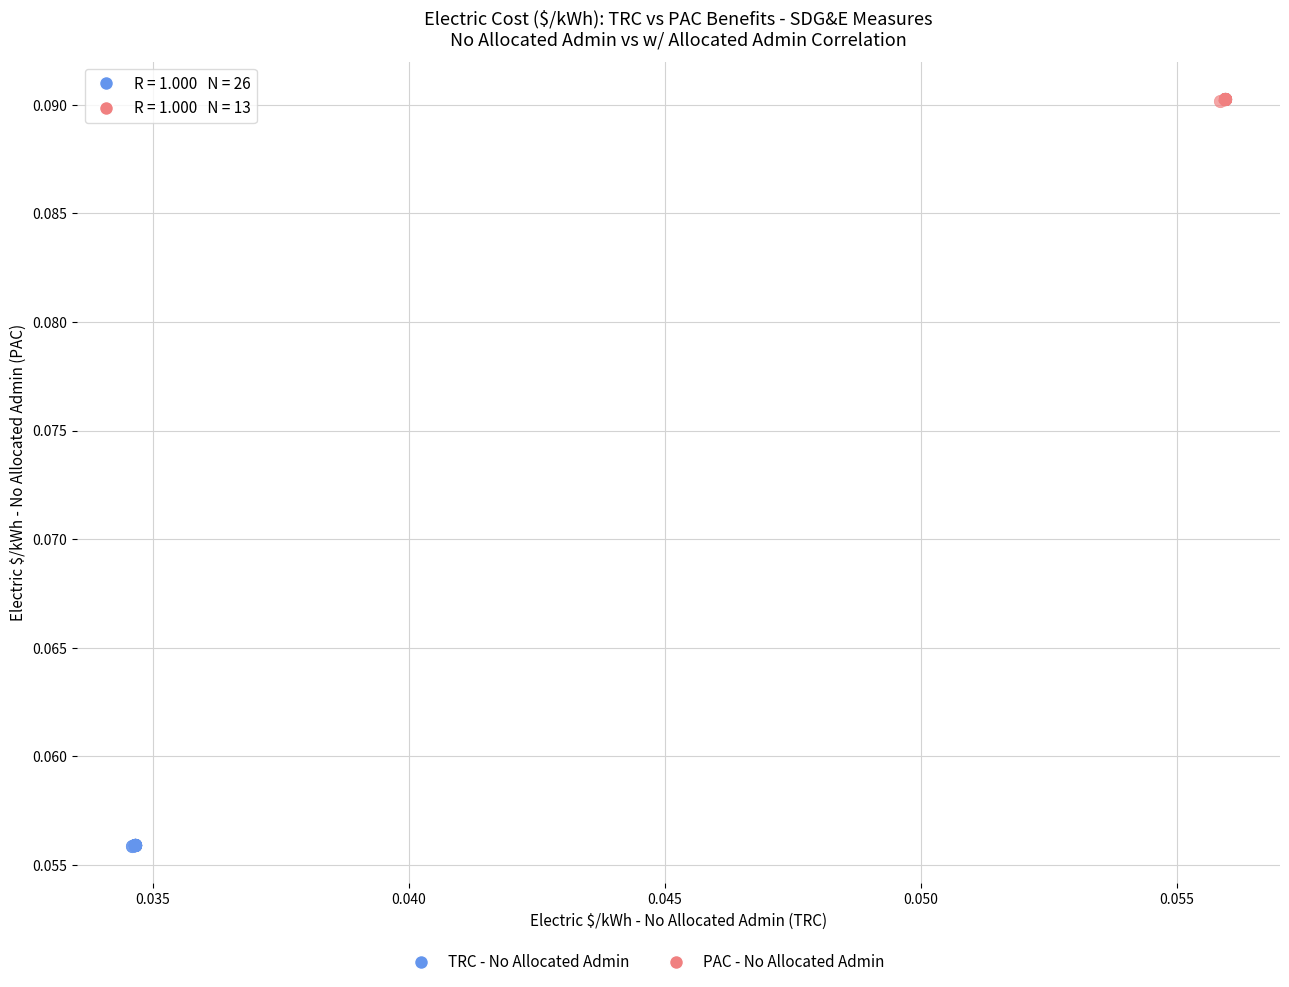

Which series contains the highest Y value?

PAC - No Allocated Admin